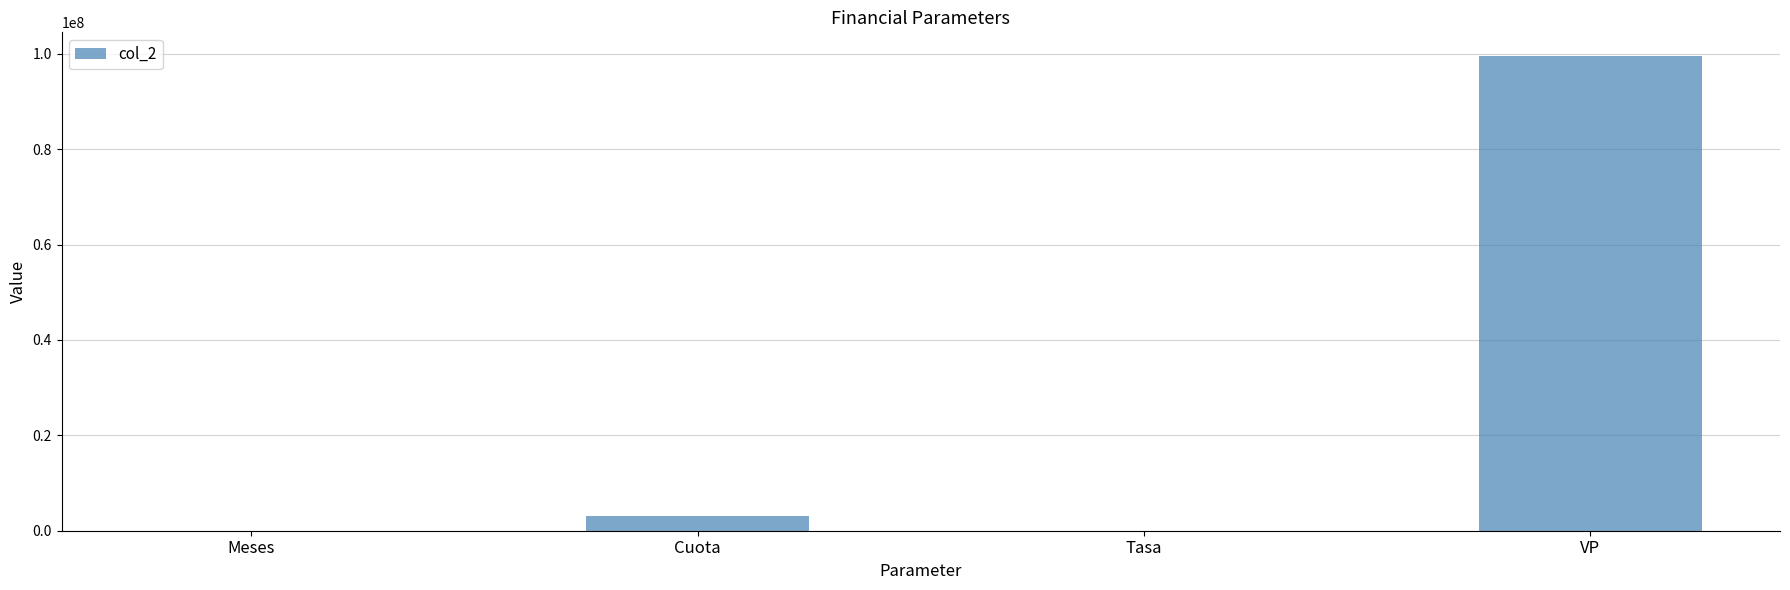

What is the sum of all values?

102511190.5